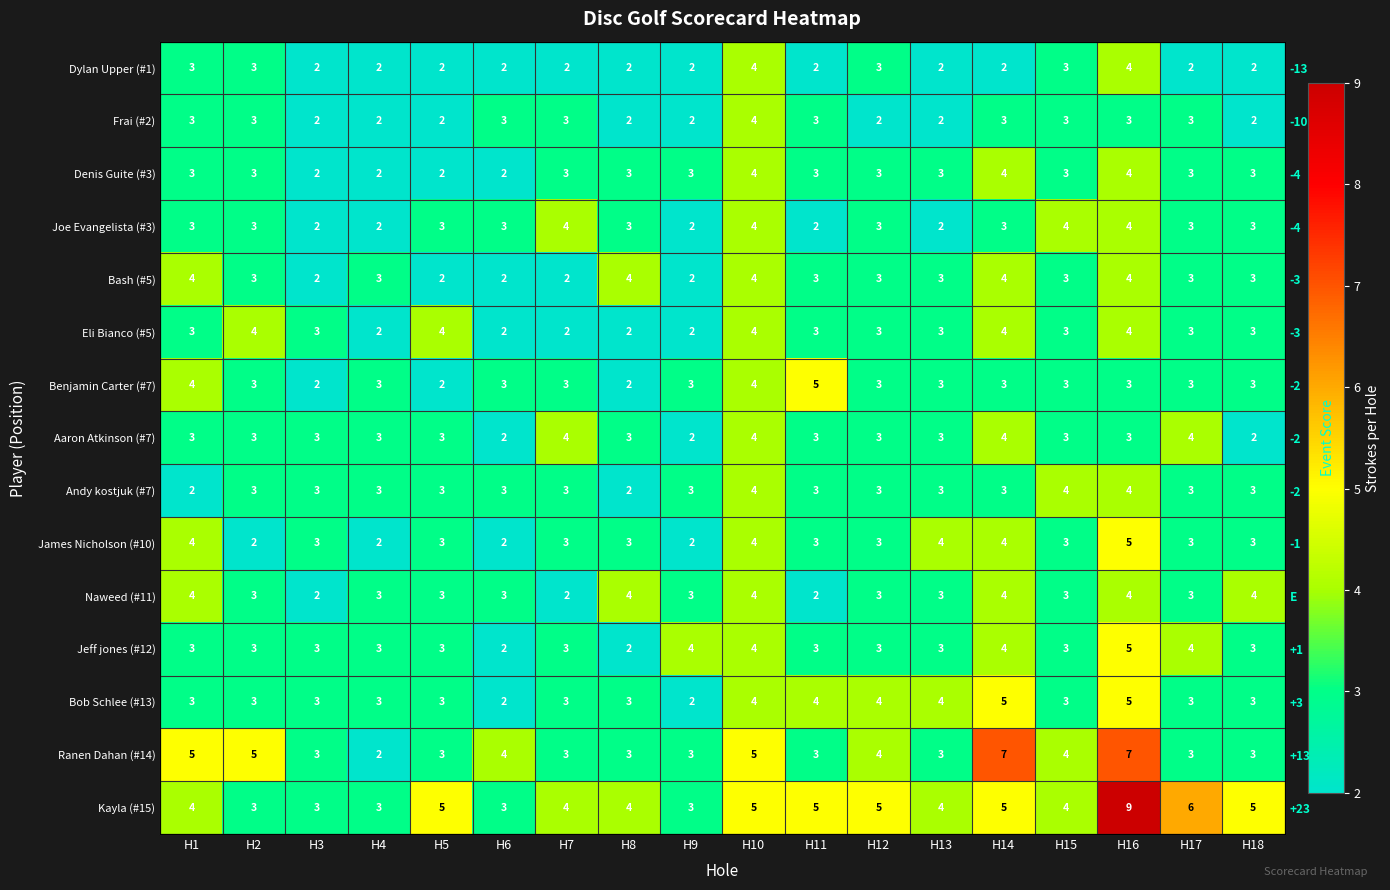

How many data points in Andy kostjuk (#7) are less than 3?

2